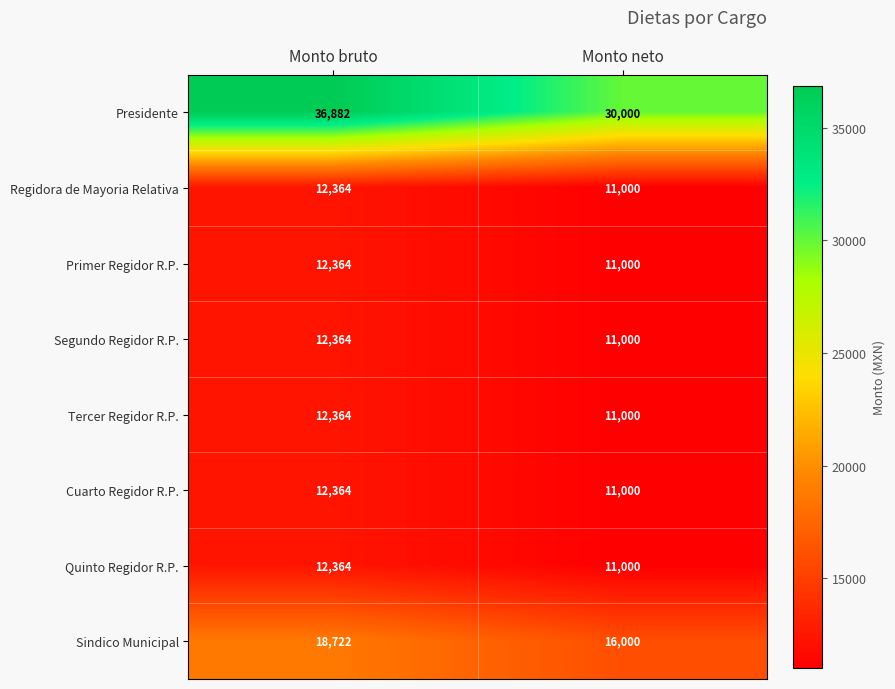

True or false: Tercer Regidor R.P. has a value of 2549 at Monto bruto.

False